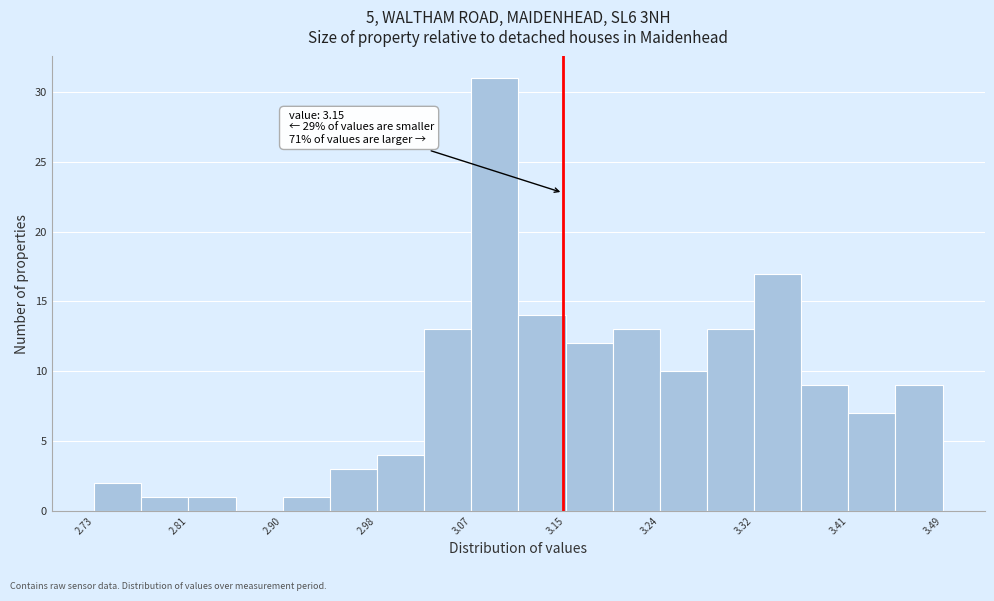

Which range on the x-axis has the tallest bar?

3.07 to 3.11